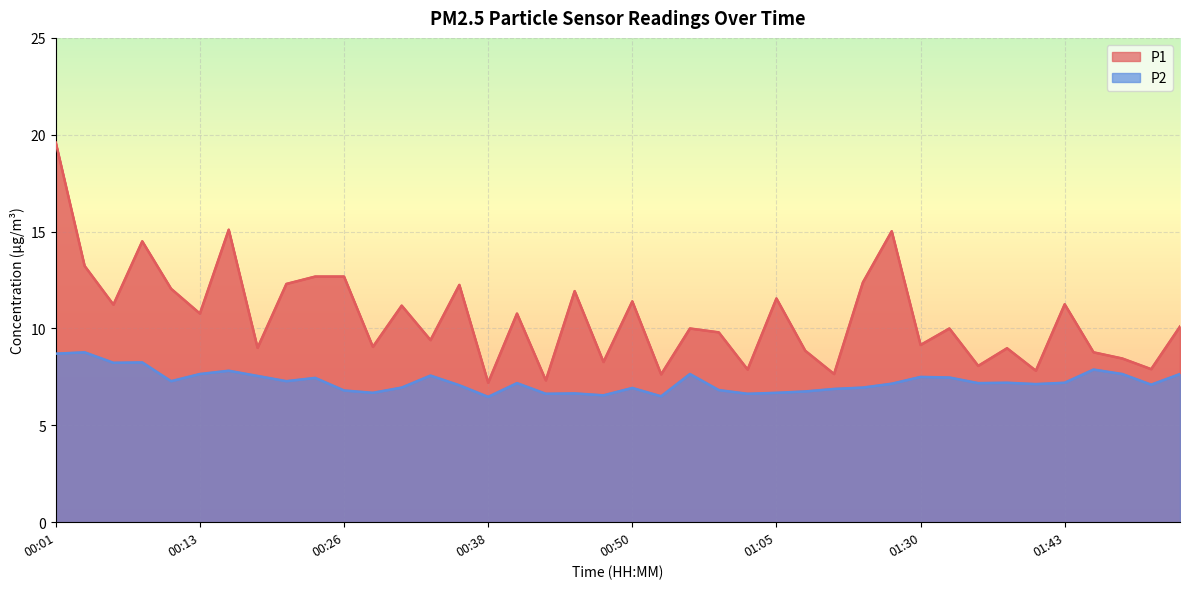

What is the average value of the P2 series?

7.3